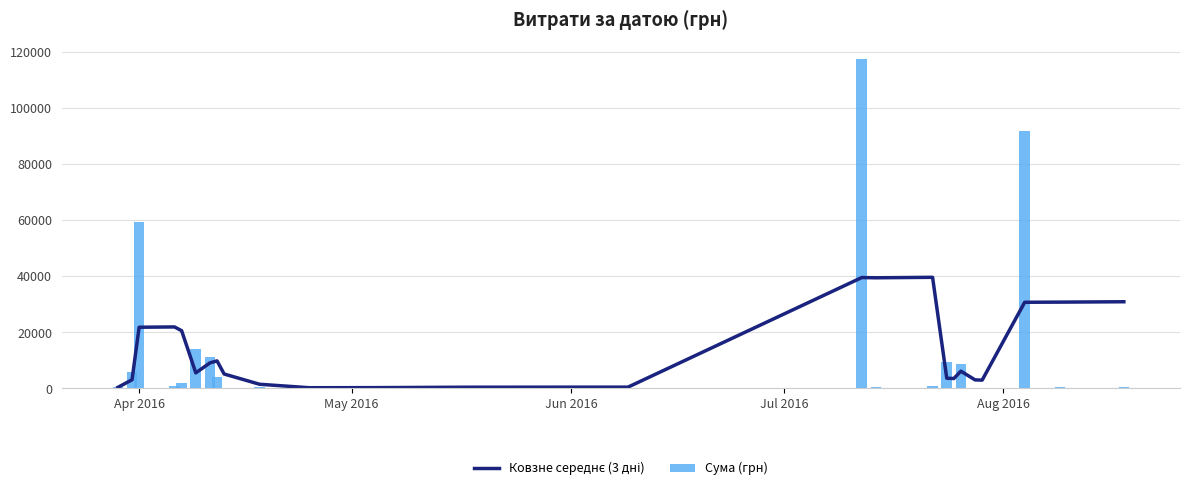

What is the maximum value for Сума (грн)?

117568.8